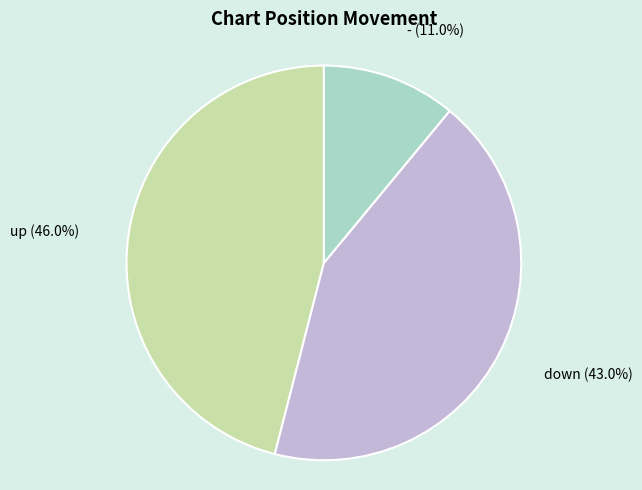

The down slice represents 31% of the pie. True or false?

False